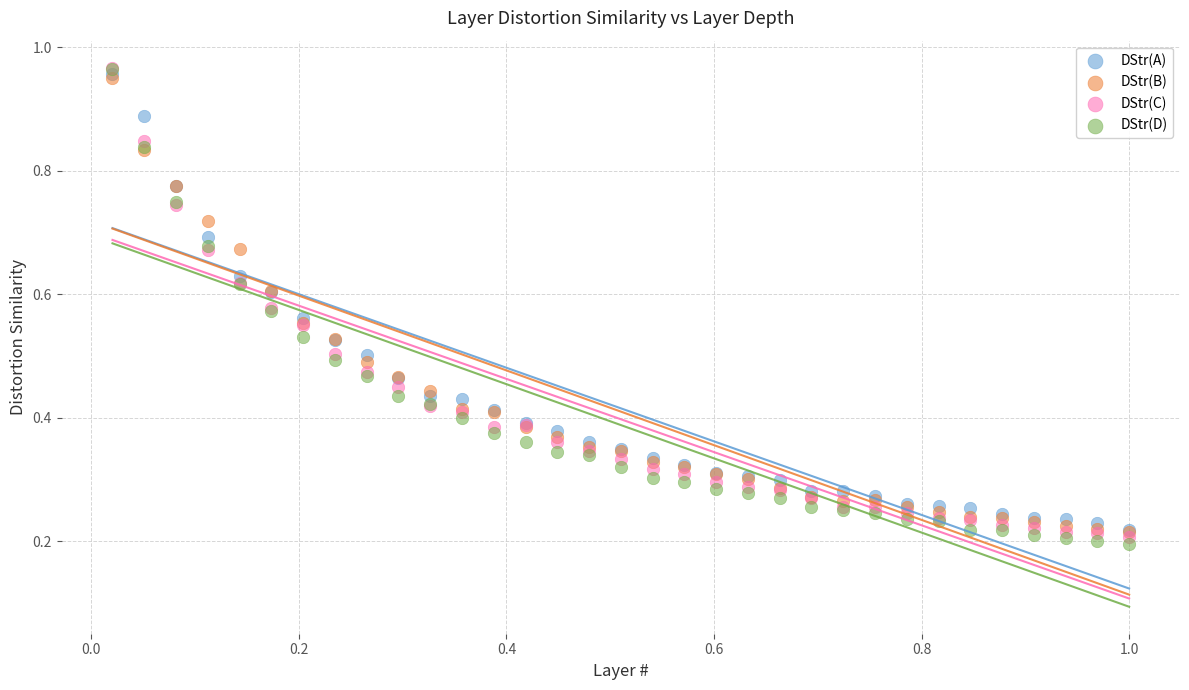

What are all the series names shown in the legend?

DStr(A), DStr(B), DStr(C), DStr(D)